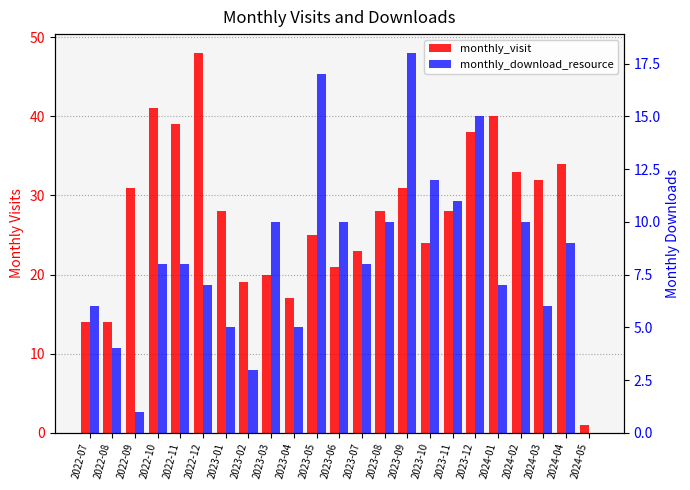

Reading left to right, list all the values displayed in this chart.

monthly_visit: 14	14	31	41	39	48	28	19	20	17	25	21	23	28	31	24	28	38	40	33	32	34	1
monthly_download_resource: 6	4	1	8	8	7	5	3	10	5	17	10	8	10	18	12	11	15	7	10	6	9	0